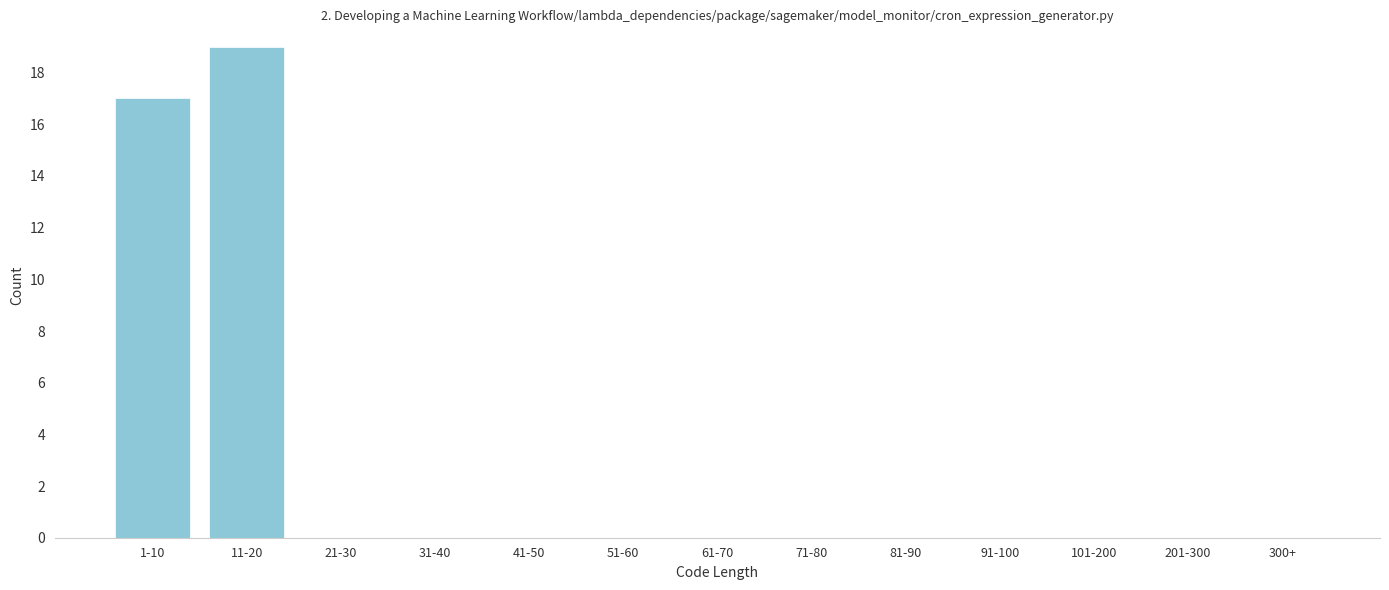

Reading left to right, what are all the values shown in this chart?

1-10=17	11-20=19	21-30=0	31-40=0	41-50=0	51-60=0	61-70=0	71-80=0	81-90=0	91-100=0	101-200=0	201-300=0	300+=0